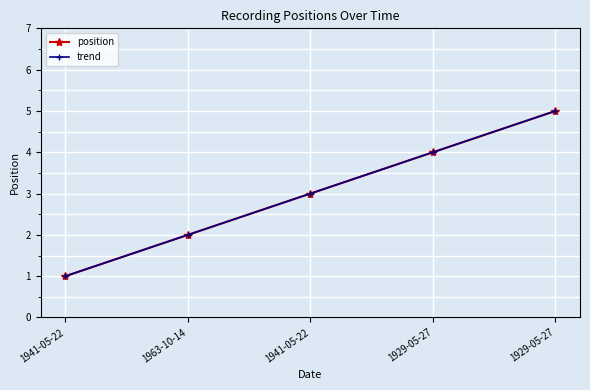

How many lines are shown in the chart?

2